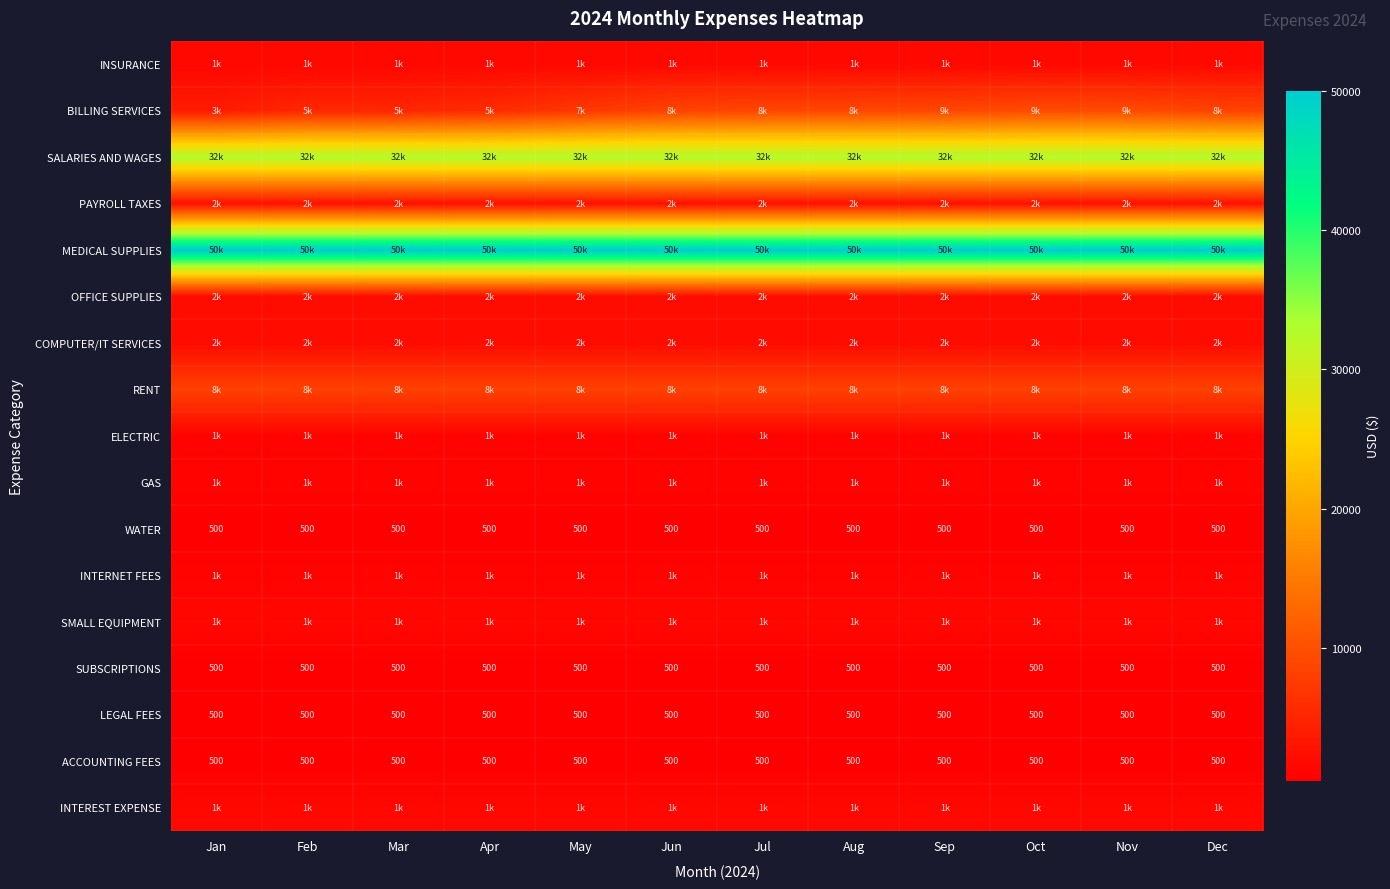

What is the lowest value of the WATER series?

500.0